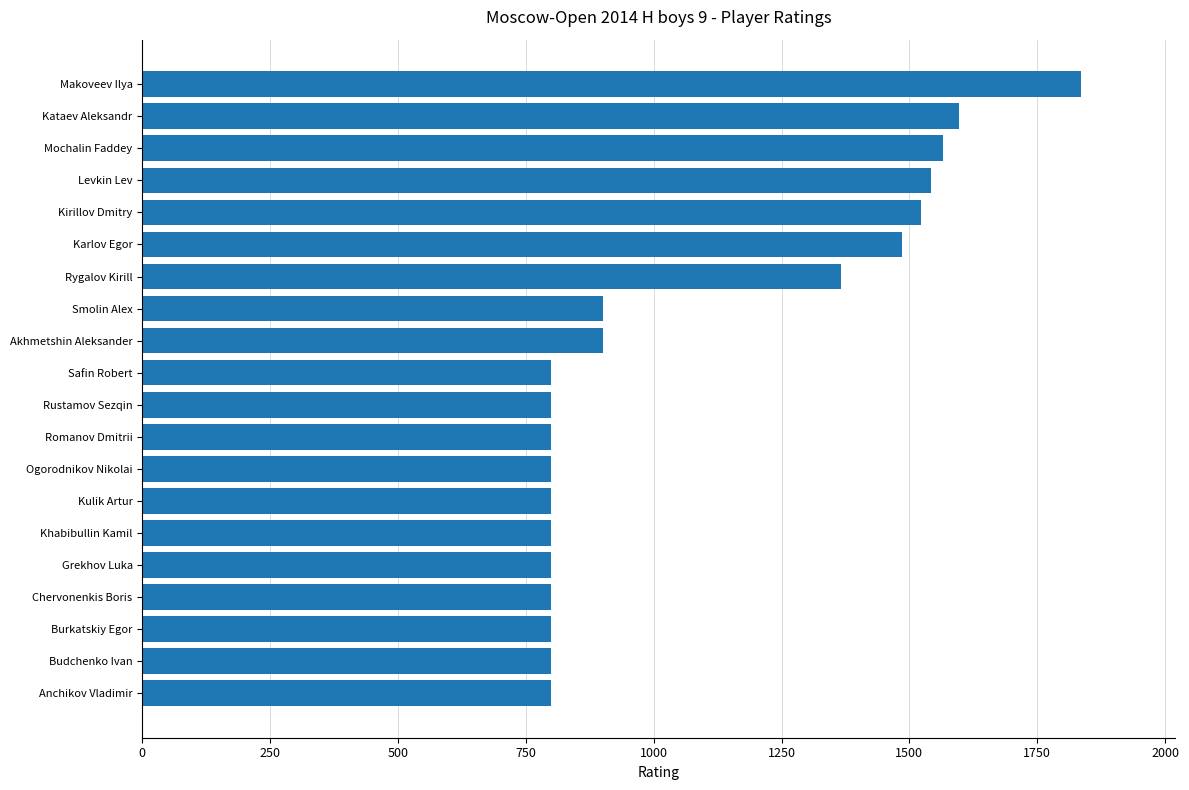

Reading top to bottom, transcribe all the data shown in this chart.

Makoveev Ilya=1836	Kataev Aleksandr=1597	Mochalin Faddey=1565	Levkin Lev=1543	Kirillov Dmitry=1522	Karlov Egor=1485	Rygalov Kirill=1367	Smolin Alex=900	Akhmetshin Aleksander=900	Safin Robert=800	Rustamov Sezqin=800	Romanov Dmitrii=800	Ogorodnikov Nikolai=800	Kulik Artur=800	Khabibullin Kamil=800	Grekhov Luka=800	Chervonenkis Boris=800	Burkatskiy Egor=800	Budchenko Ivan=800	Anchikov Vladimir=800